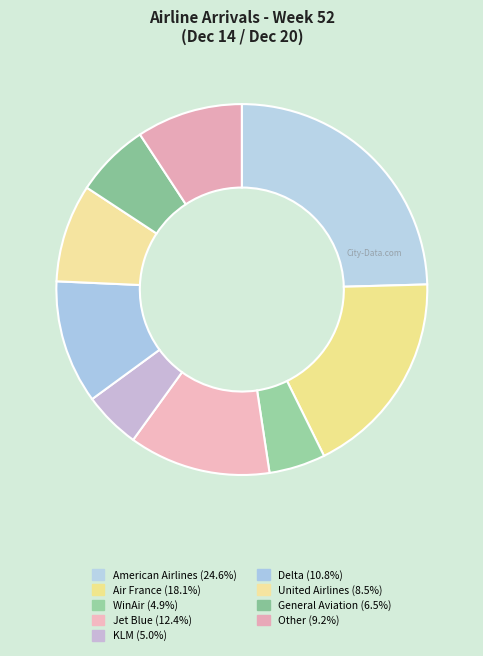

Rank the categories by value from highest to lowest.

American Airlines, Air France, Jet Blue, Delta, Other, United Airlines, General Aviation, KLM, WinAir